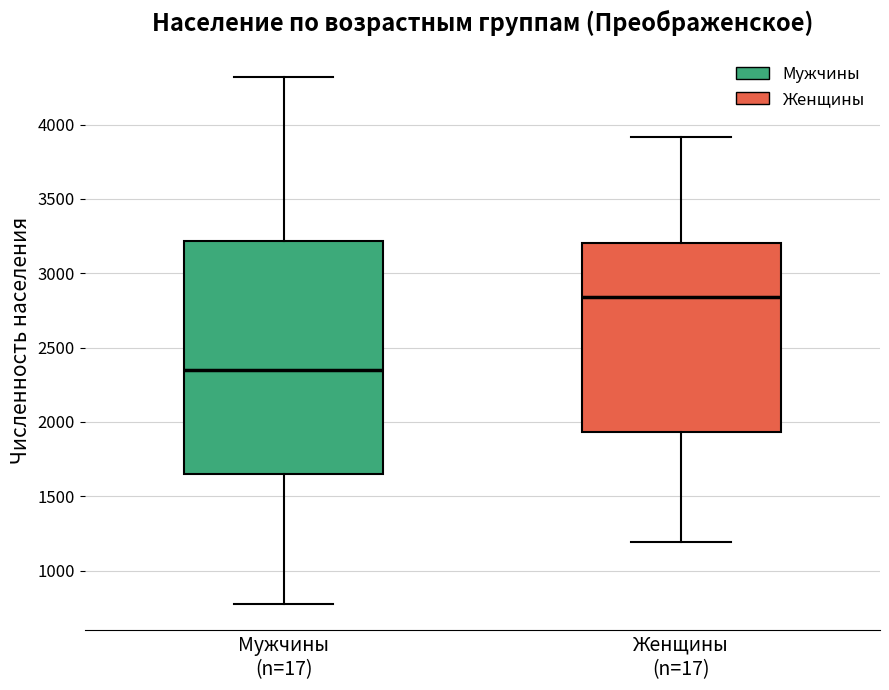

Reading left to right, transcribe this box plot: for each box, give where its median line is, the range the box spans, and where its two whiskers end, as read against the y-axis. The values are not printed on the chart, so give them approximately, as read against the axis.

Мужчины (n=17): median 2350, box 1650 to 3200, whiskers 800 to 4300
Женщины (n=17): median 2850, box 1950 to 3200, whiskers 1200 to 3900